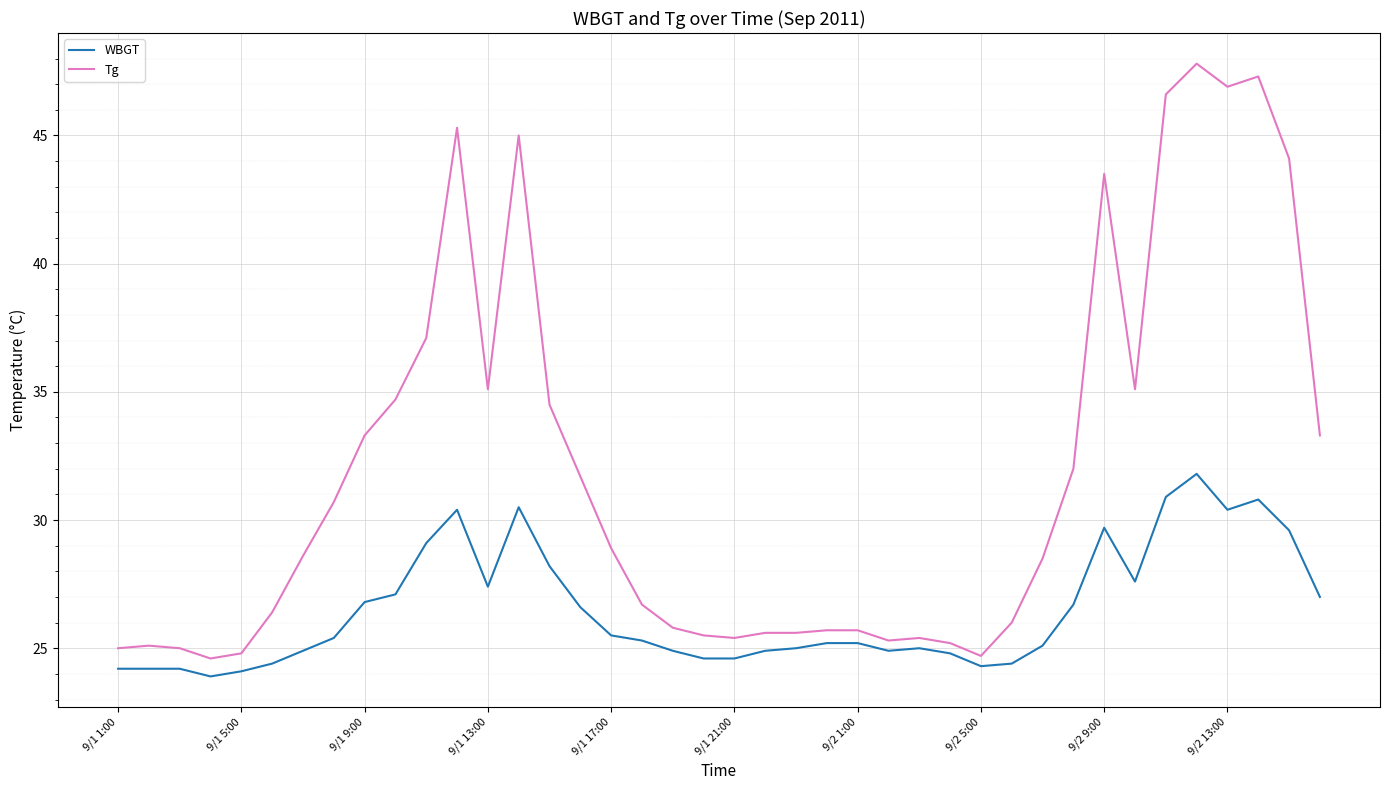

What is the average value of the Tg series?

31.8